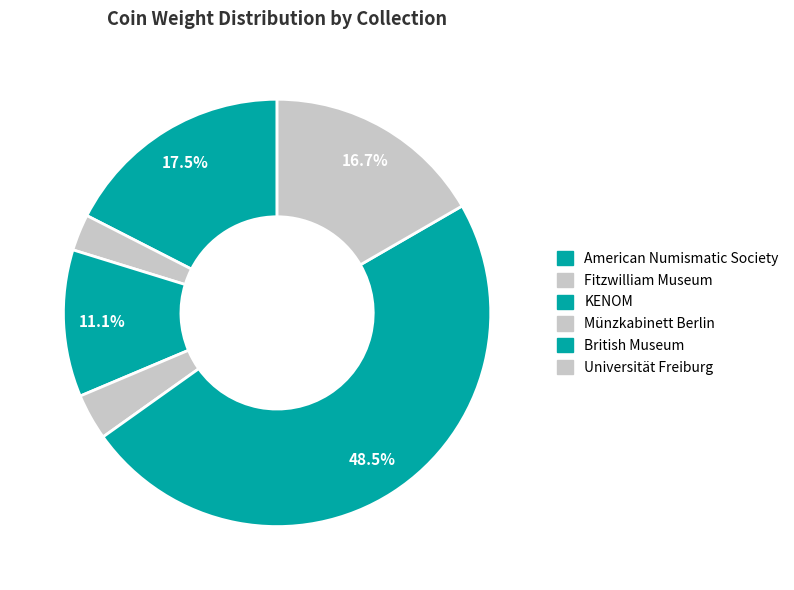

Does American Numismatic Society account for over 50% of the chart?

No